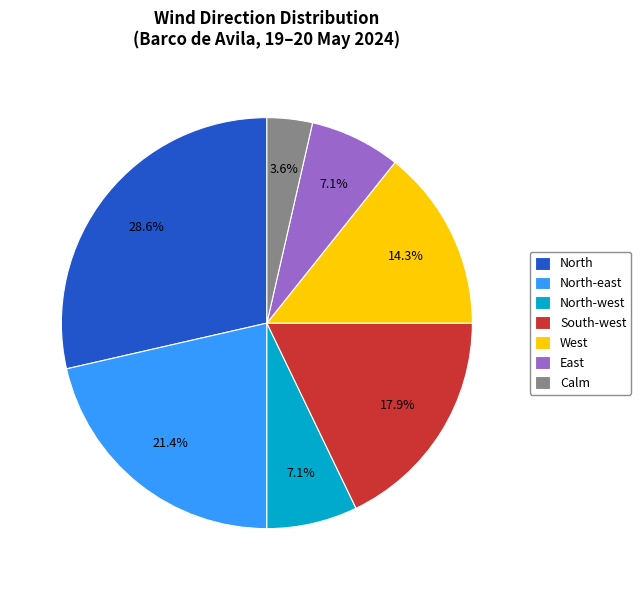

What is the smallest slice in the pie chart?

Calm